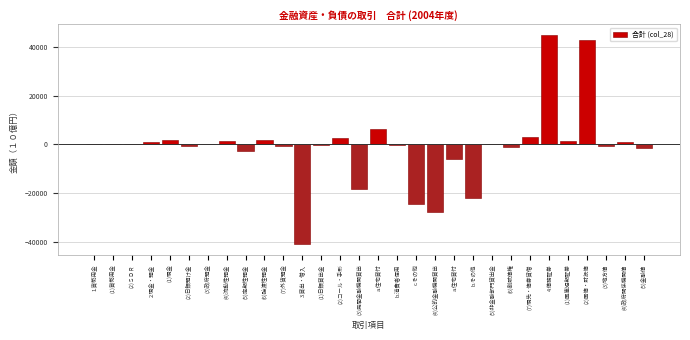

Are the bars horizontal?

No